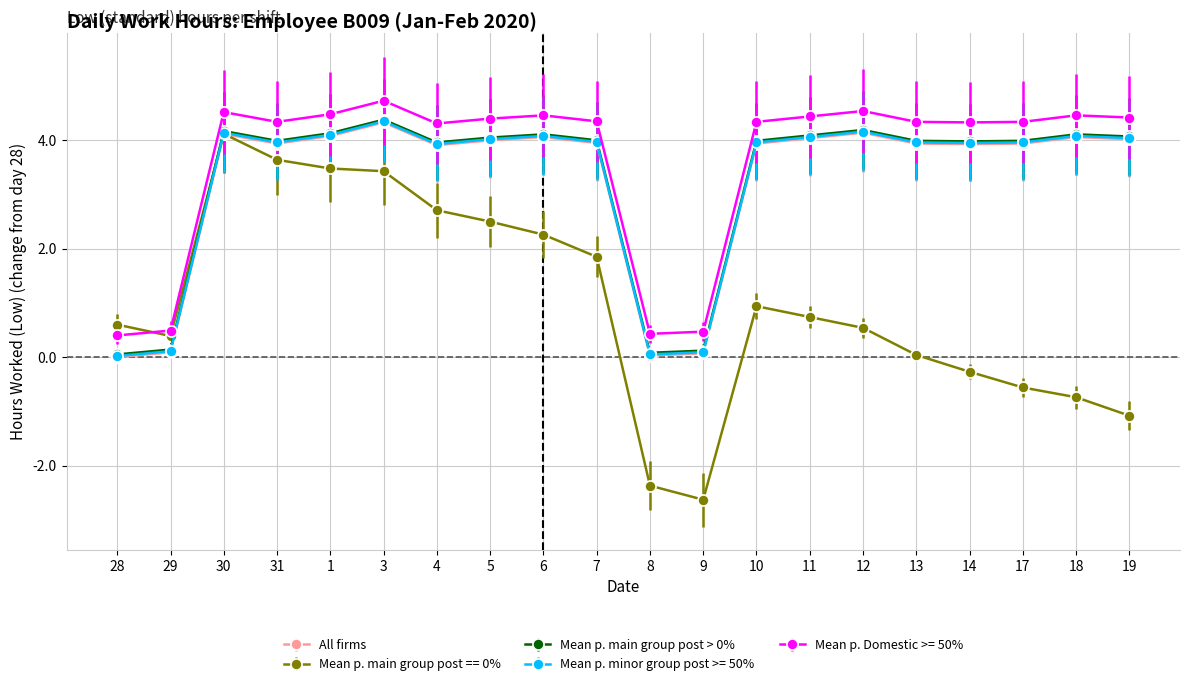

True or false: Mean p. main group post == 0% has more than 1 points higher than both neighbors.

True